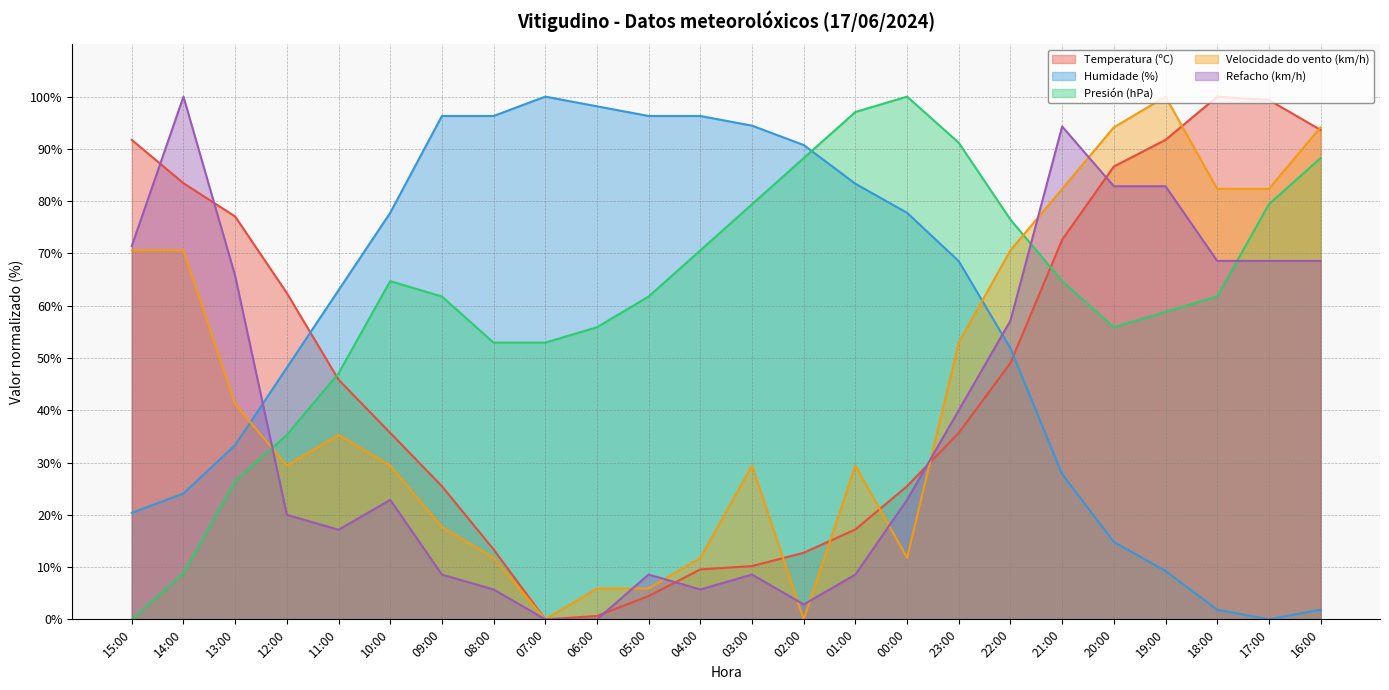

Is it true that Velocidade do vento (km/h) equals 46.5 at 18:00?

False